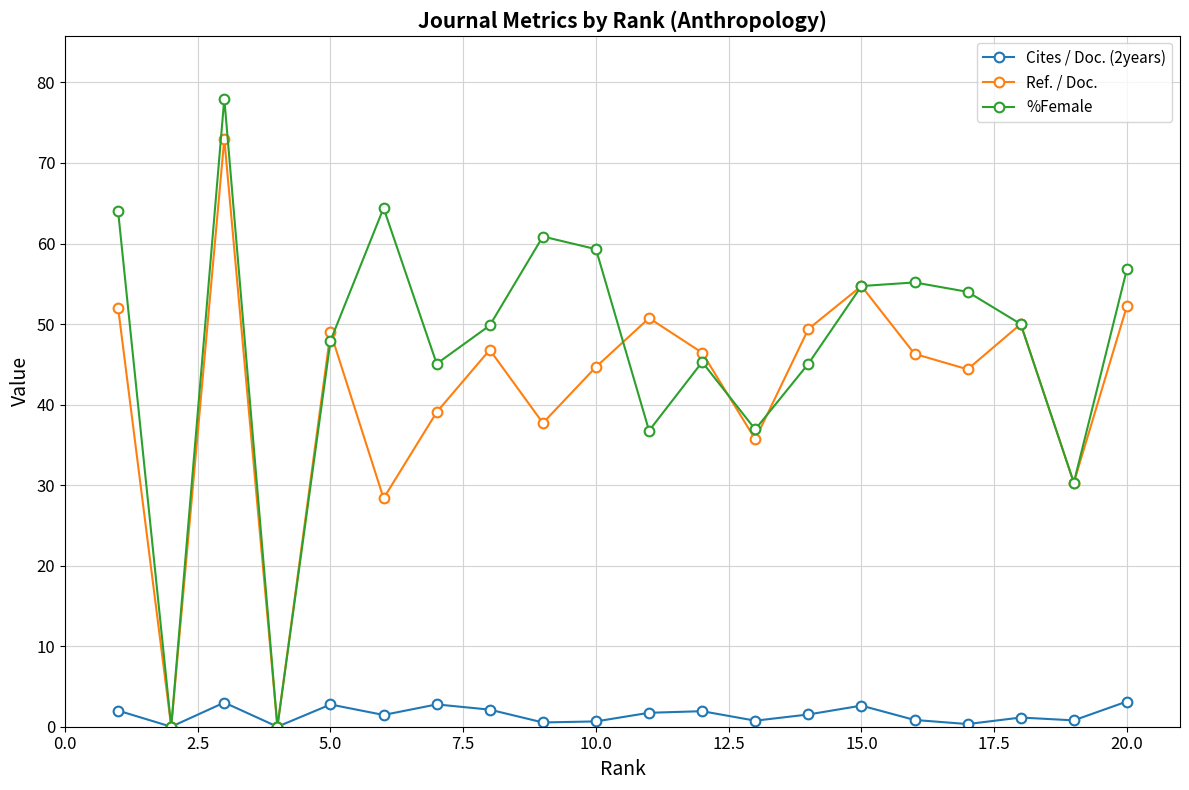

How many interior local peaks does the Ref. / Doc. series have?

6